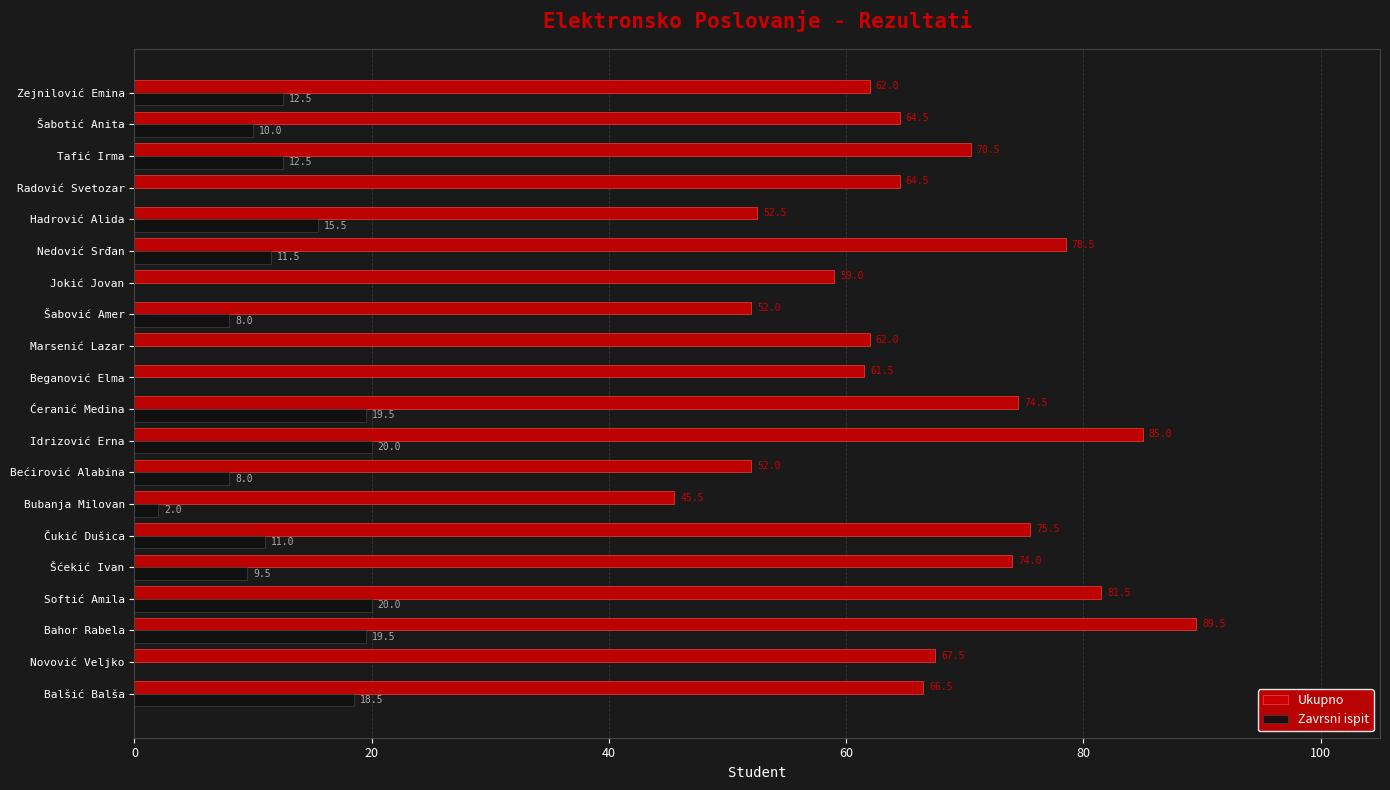

What value does the Zavrsni ispit series have at Šabović Amer?

8.0